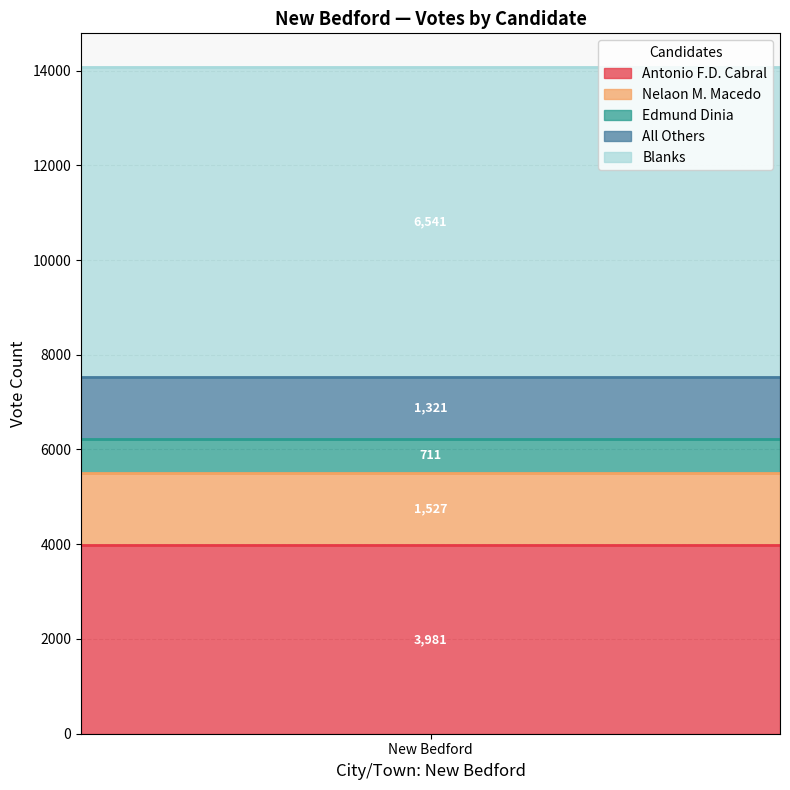

What is the difference between the maximum and minimum values?

5830